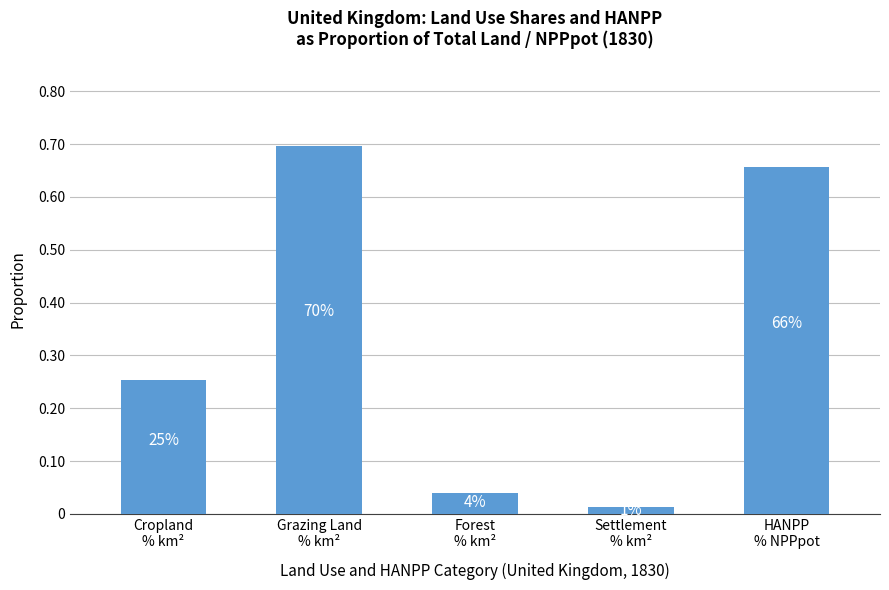

Between HANPP
% NPPpot and Cropland
% km², which is larger?

HANPP
% NPPpot